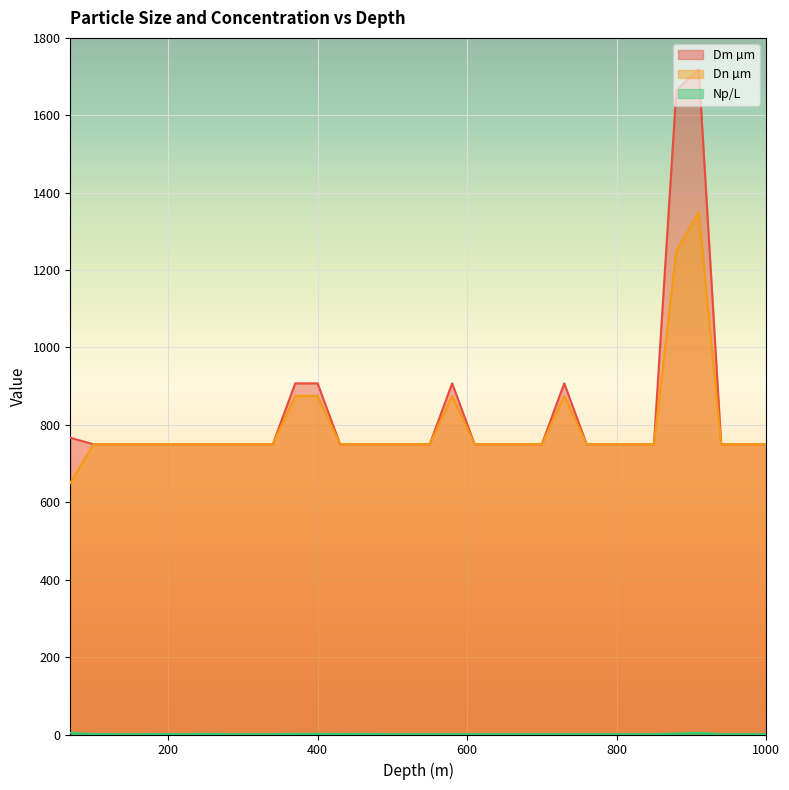

At how many categories does at least one series exceed 943?

2